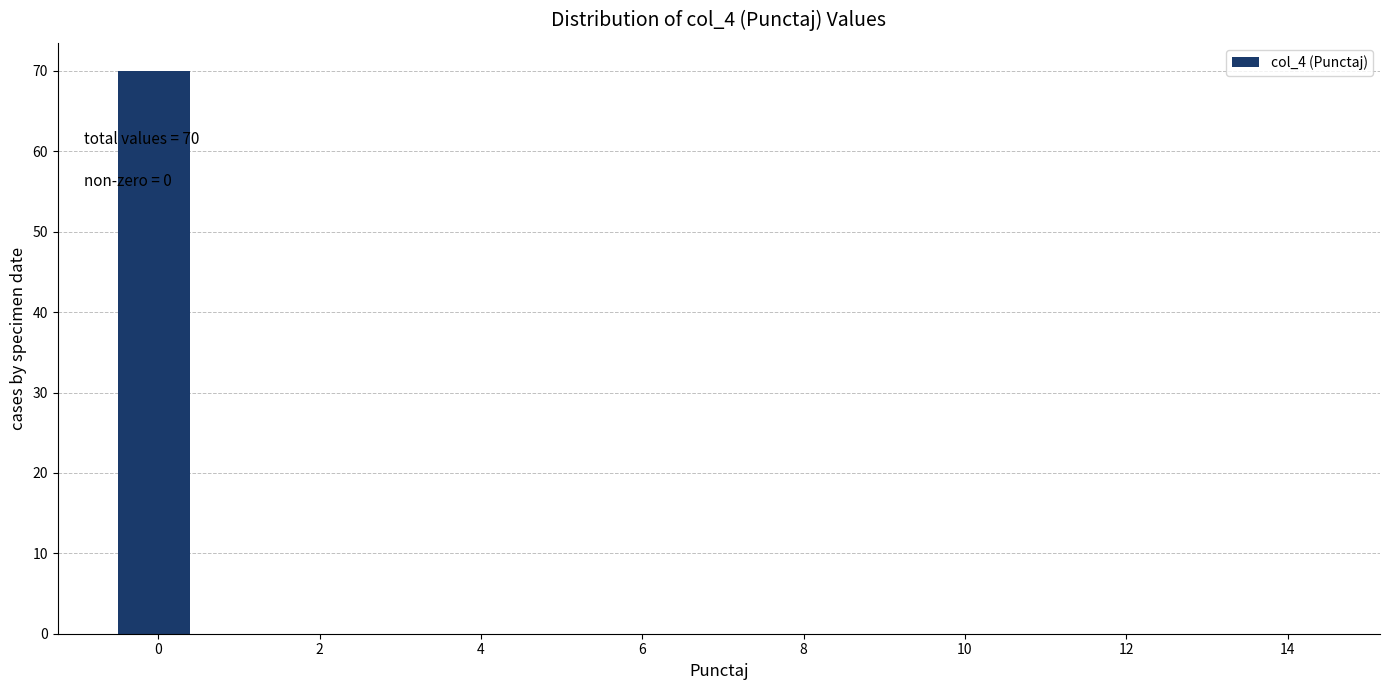

Over which range of the x-axis is the bar tallest?

-0.5 to 0.5